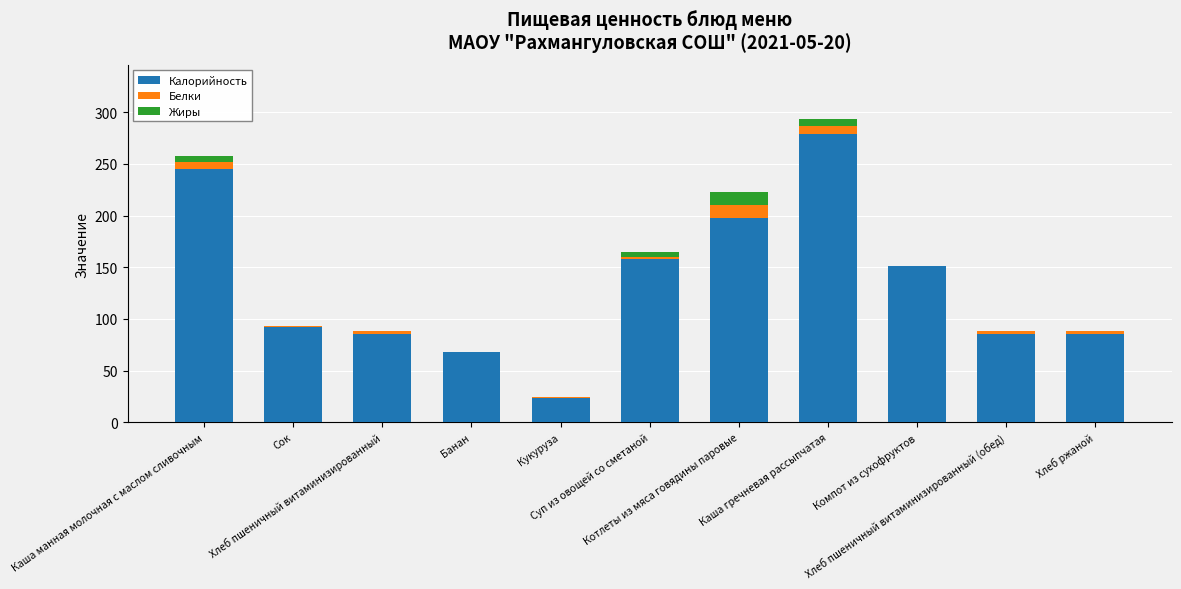

What is the sum of all Калорийность values?

1469.2